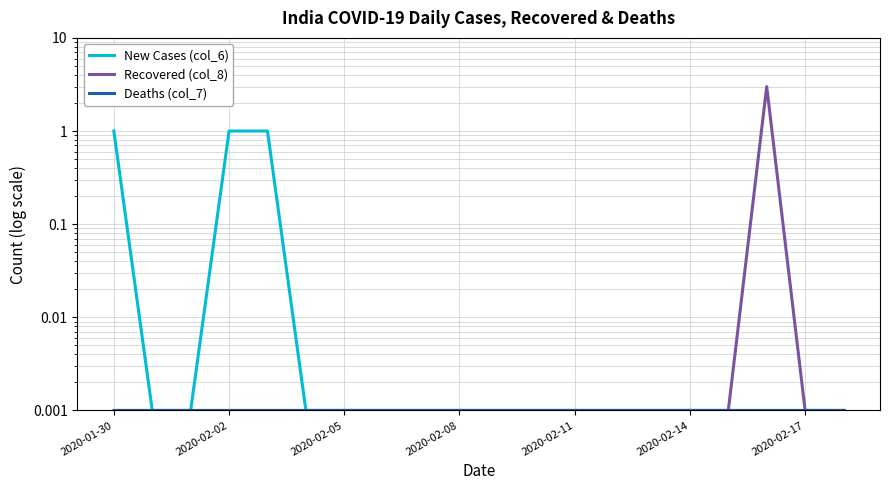

True or false: New Cases (col_6) and Recovered (col_8) cross at least once.

False